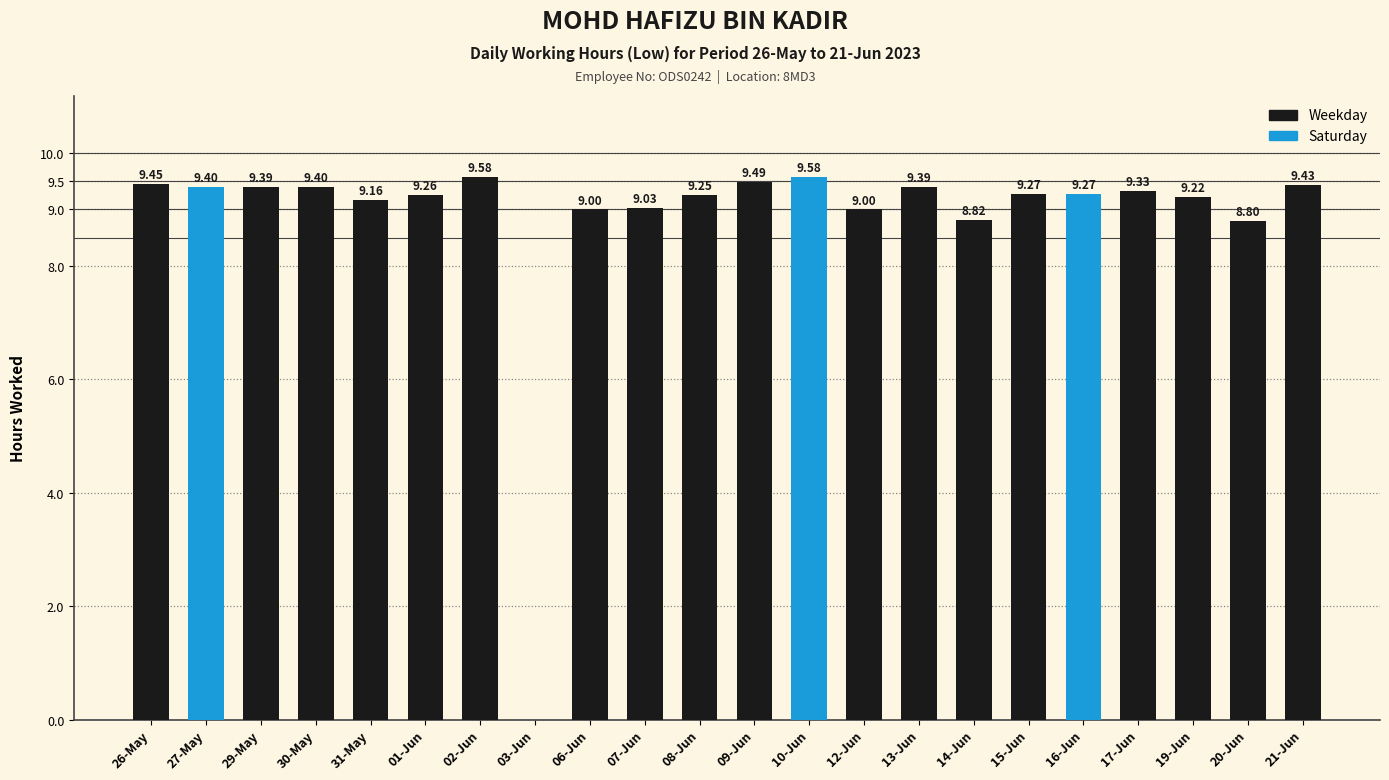

At which label does the data first exceed 9?

26-May